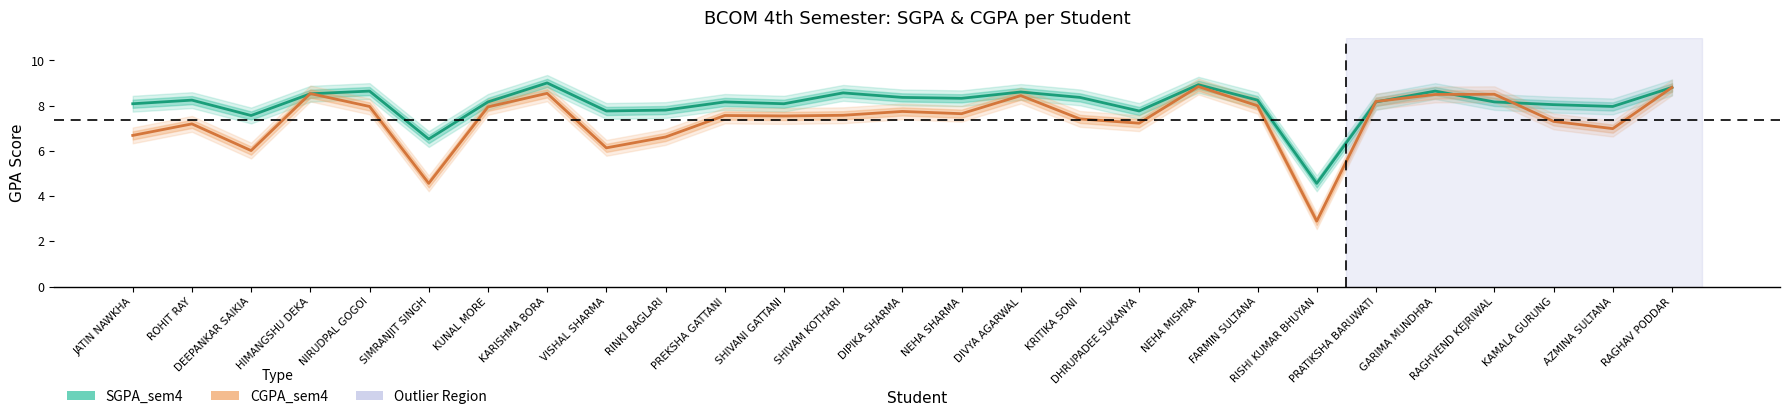

The value of CGPA_sem4 at DIVYA AGARWAL is 14.4. True or false?

False